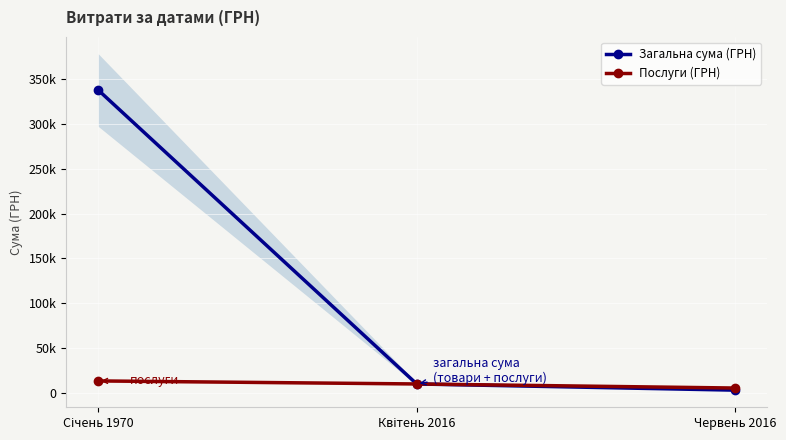

Reading right to left, transcribe all the data shown in this chart.

Загальна сума (ГРН): 2671.2	9603.7	338096.4
Послуги (ГРН): 5050.0	9603.7	13000.0